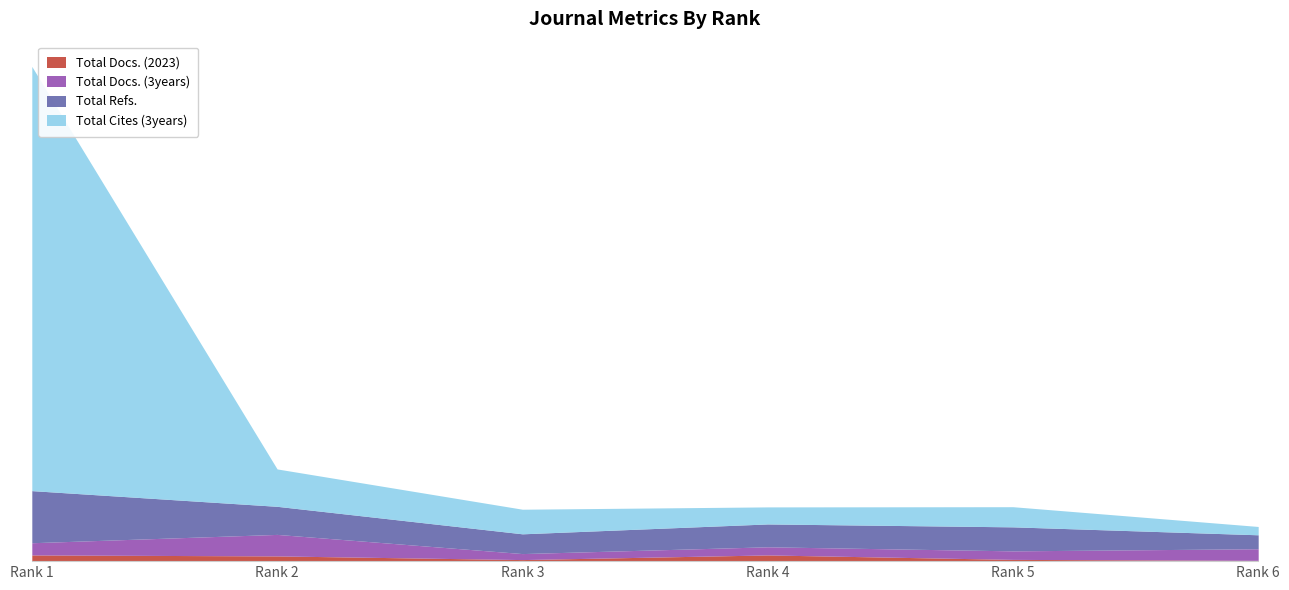

How many lines are shown in the chart?

4